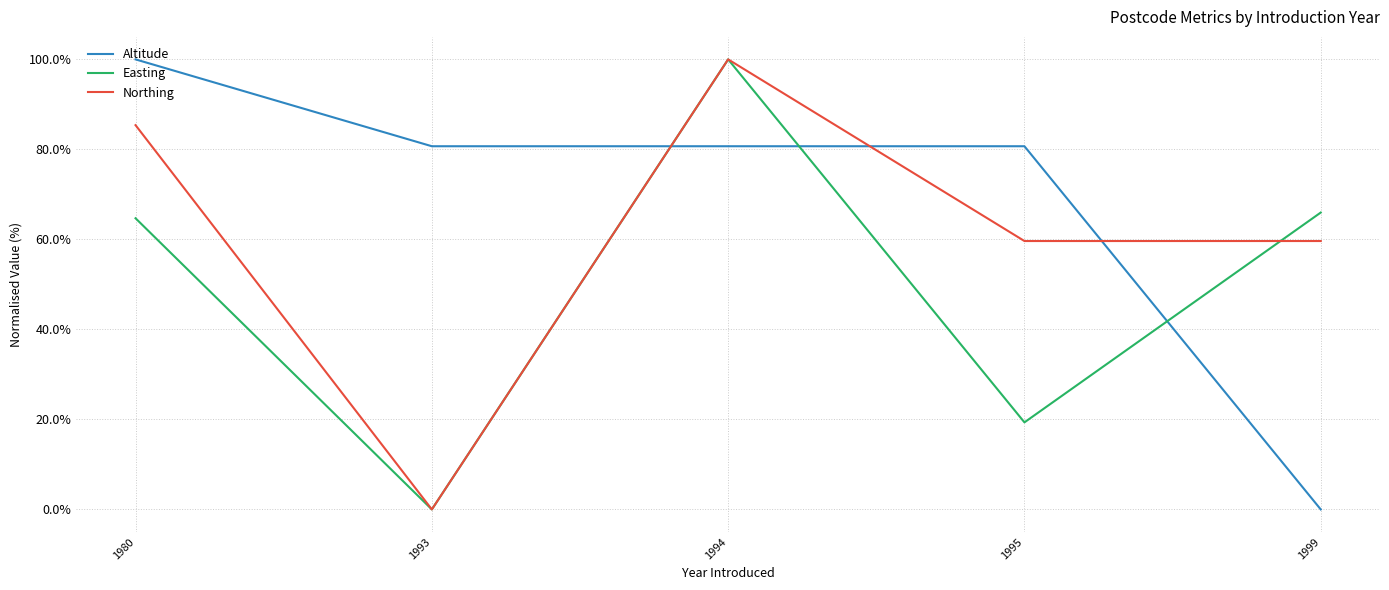

Does the chart have visible grid lines?

Yes